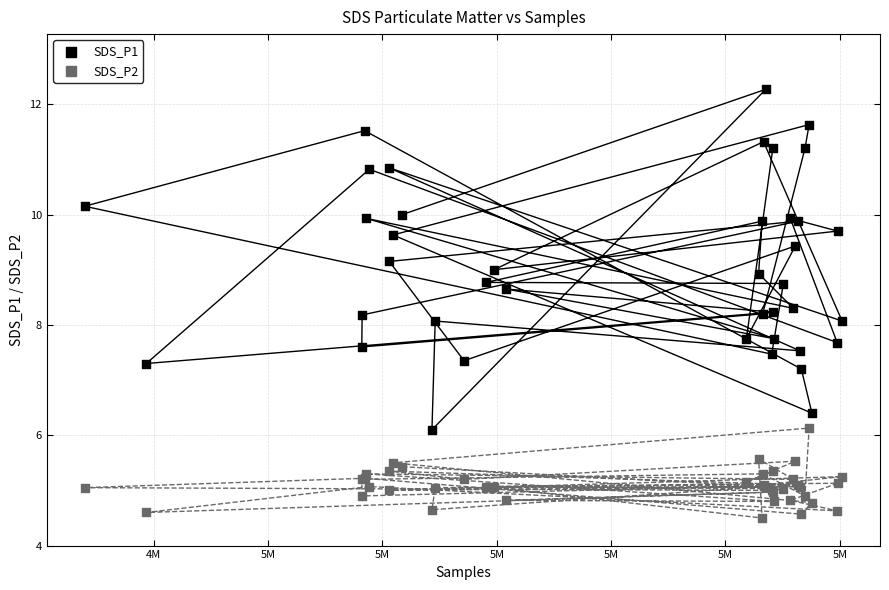

Which series reaches the maximum Y coordinate?

SDS_P1